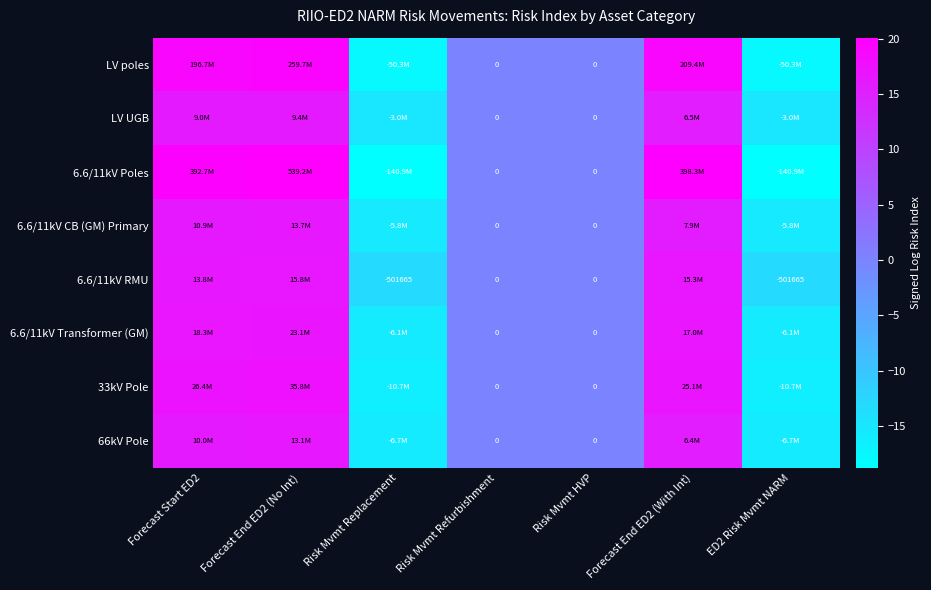

What value does the 6.6/11kV Transformer (GM) series have at ED2 Risk Mvmt NARM?

-15.6